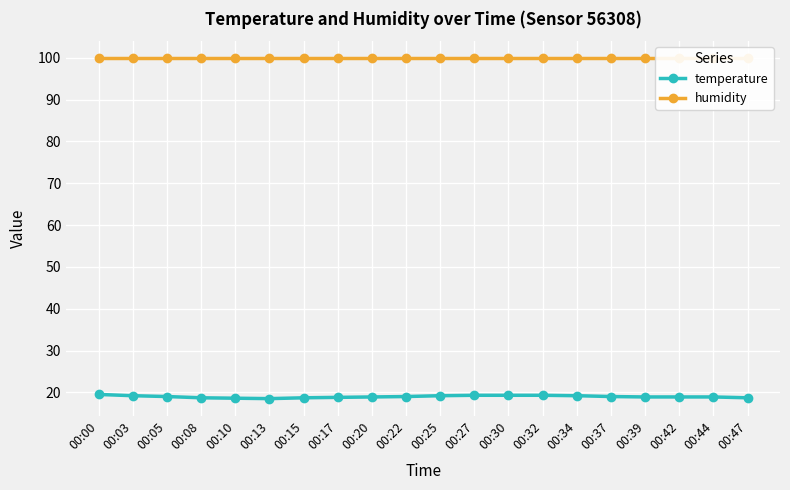

What is the difference between the temperature values at 00:10 and 00:25?

0.6